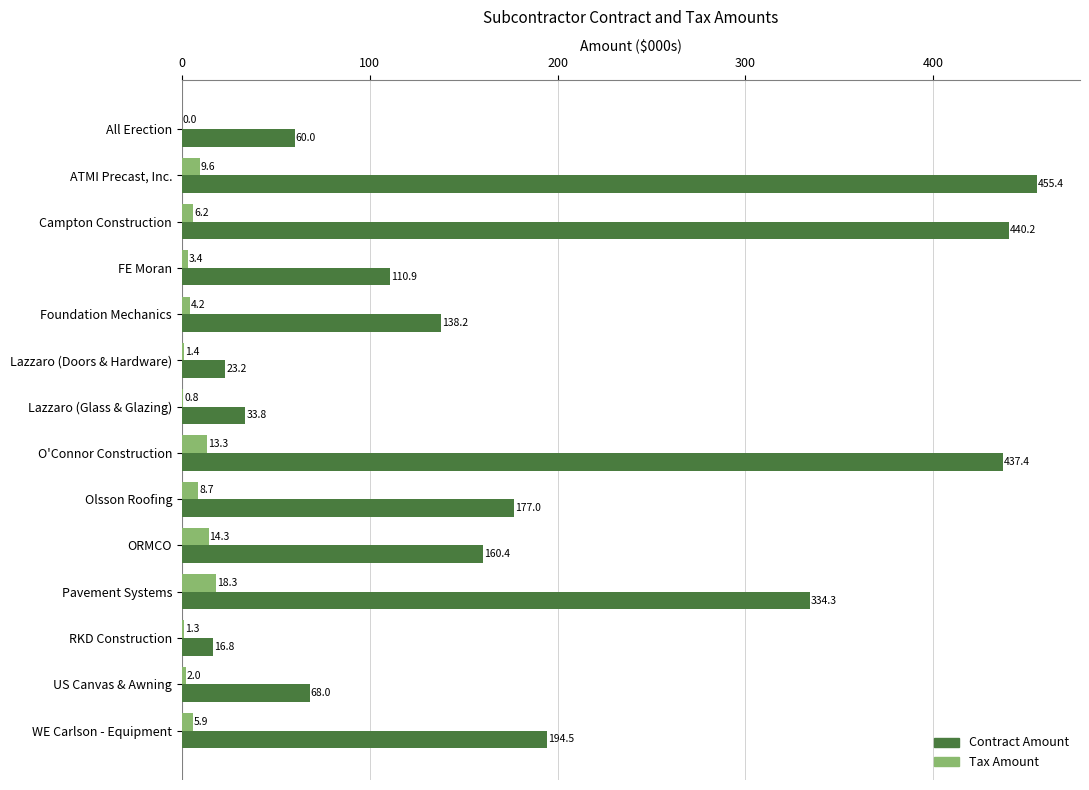

How many categories are shown in the chart?

14